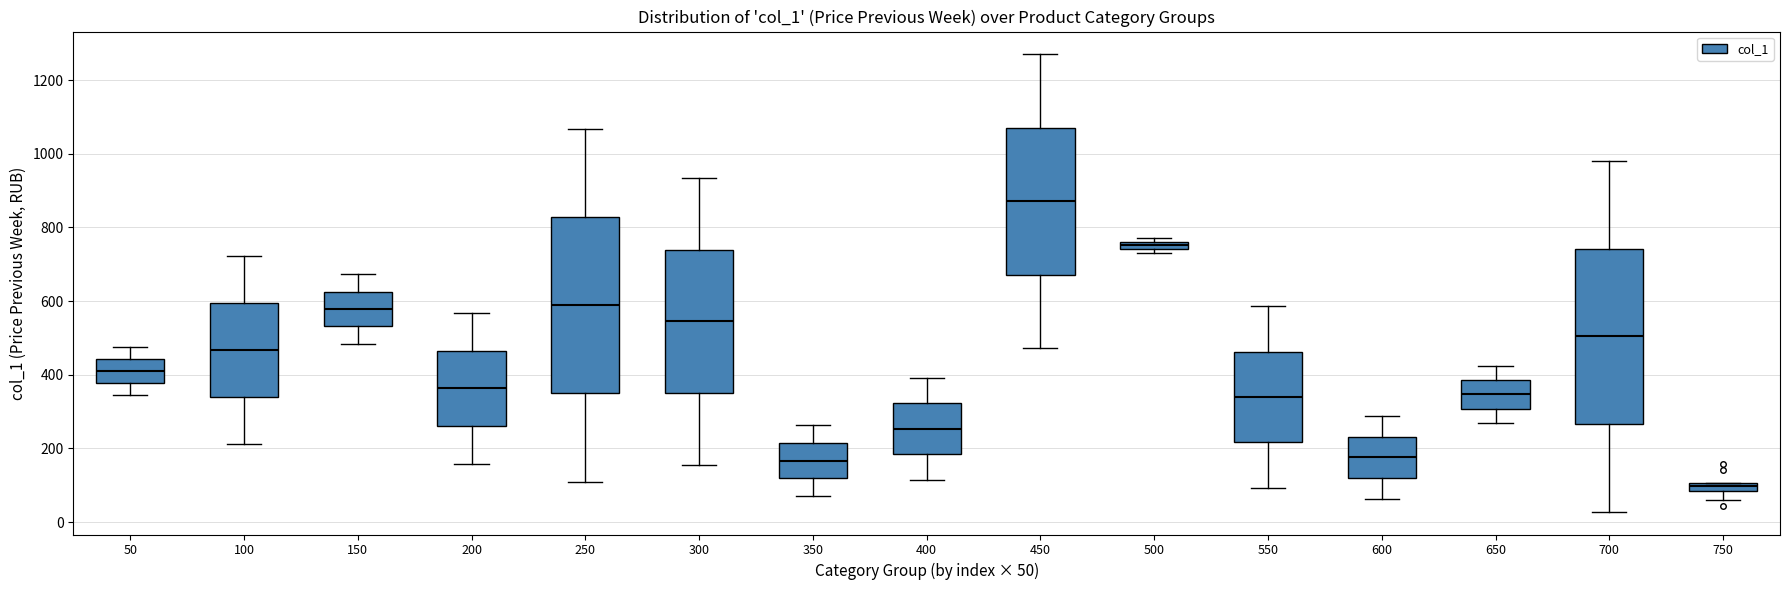

Where is the lower edge of the box at x = 200 on the y-axis? The values are not printed on the chart, so give them approximately, as read against the axis.

260